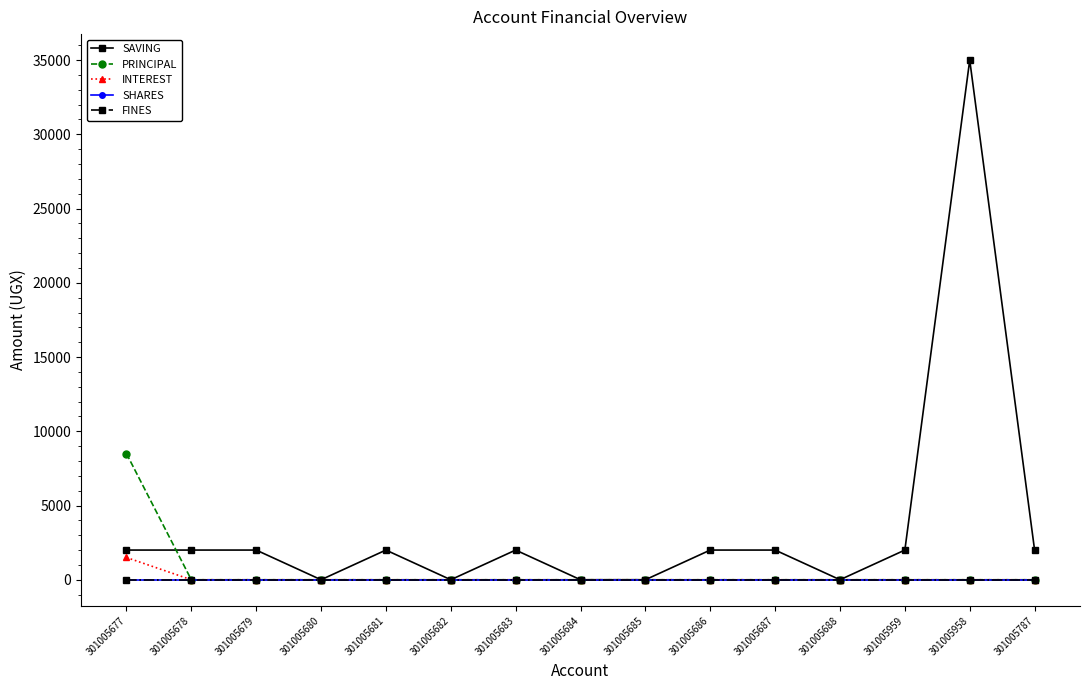

Is the value of SHARES at 301005682 greater than the value of INTEREST at 301005681?

No